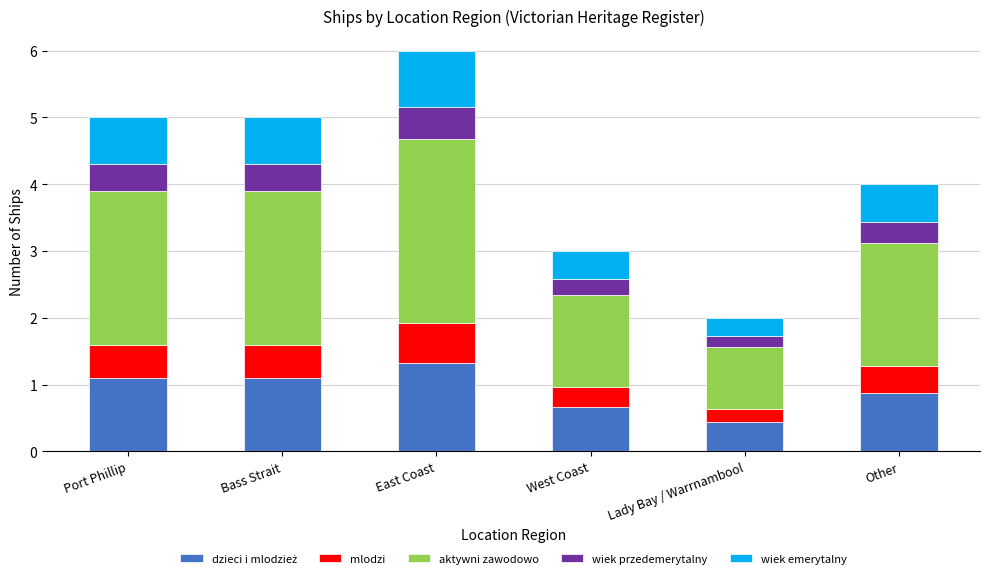

At which category is the sum across all series the highest?

East Coast